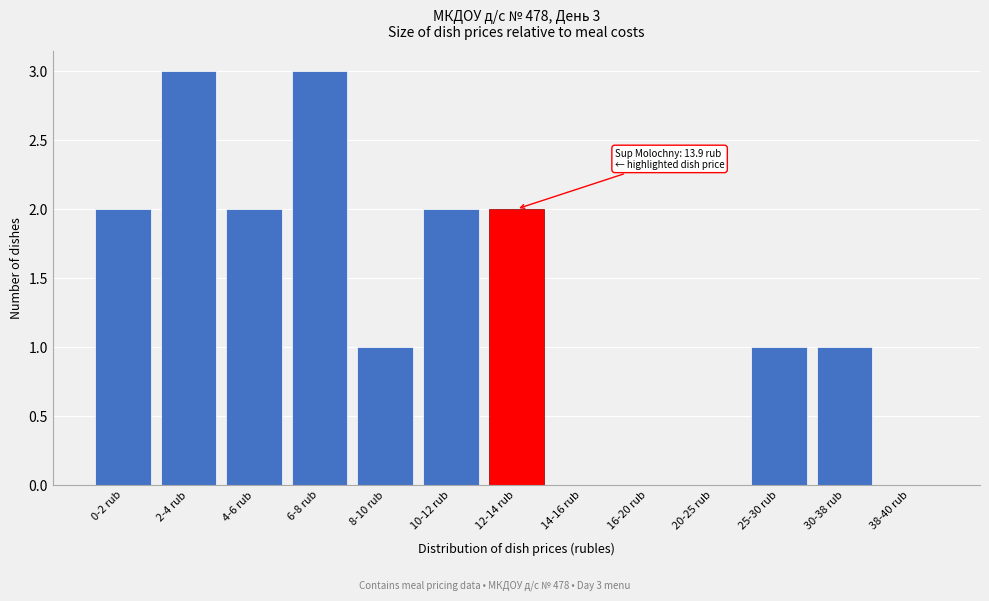

Reading left to right, extract all data points from this chart.

0-2 rub=2	2-4 rub=3	4-6 rub=2	6-8 rub=3	8-10 rub=1	10-12 rub=2	12-14 rub=2	14-16 rub=0	16-20 rub=0	20-25 rub=0	25-30 rub=1	30-38 rub=1	38-40 rub=0